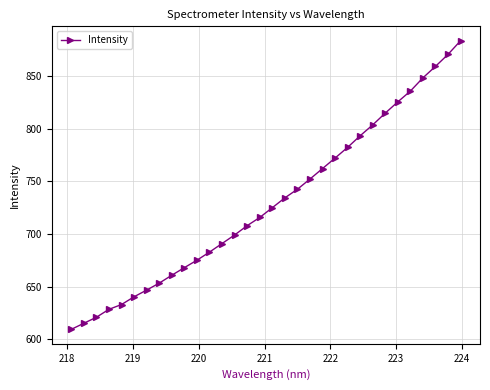

What is the sum of all values?

23355.9